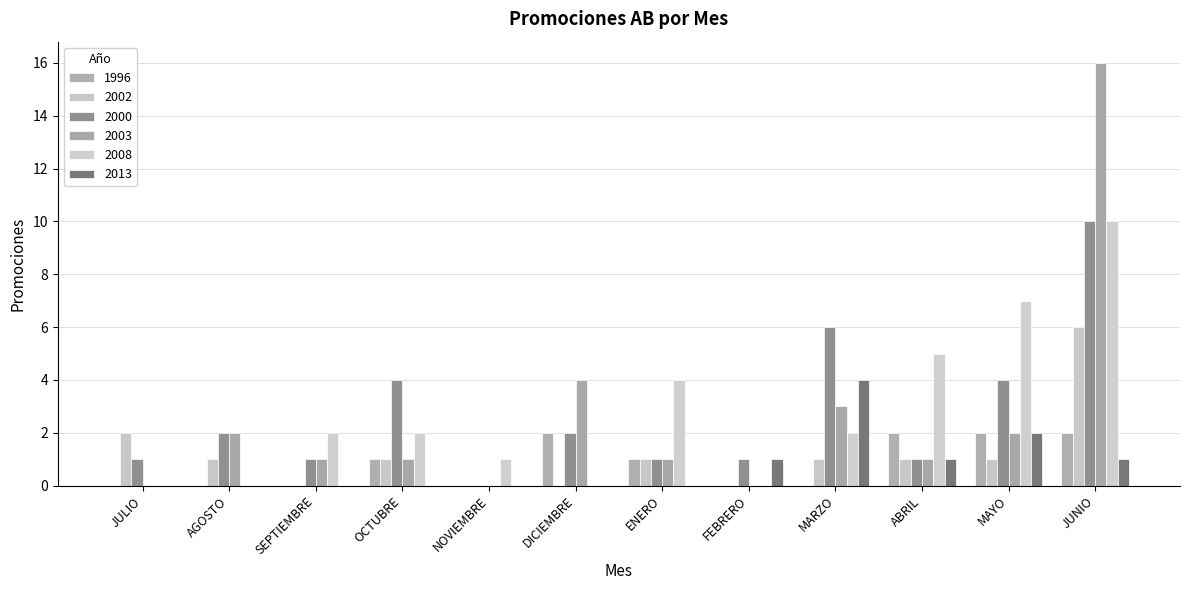

Are the bars horizontal?

No